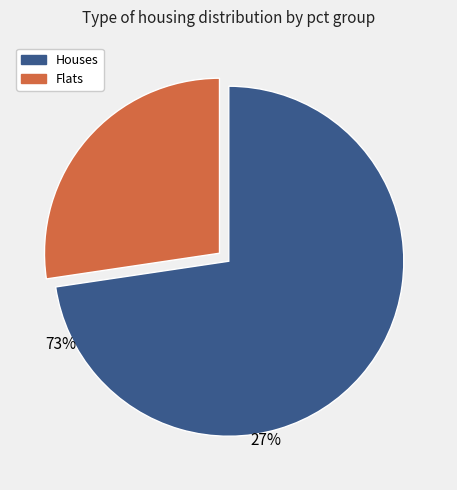

Is there any slice that represents more than half of the pie?

Yes